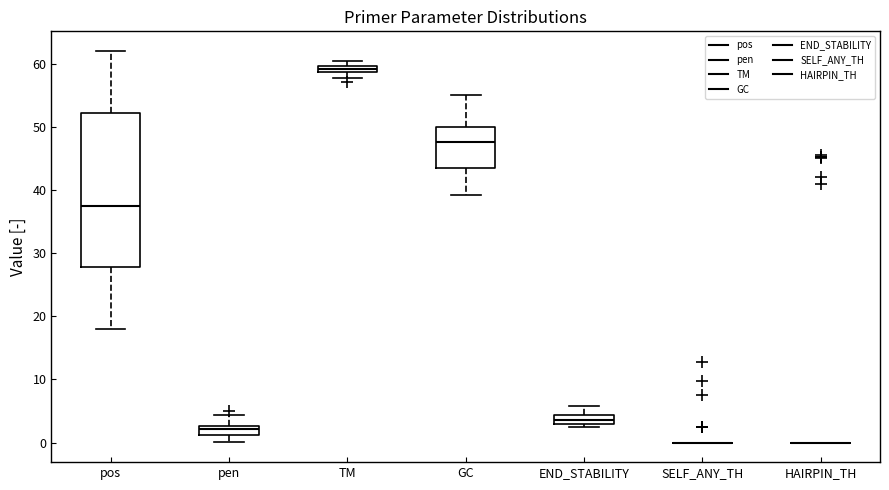

Where is the lower edge of the box for END_STABILITY on the y-axis? The values are not printed on the chart, so give them approximately, as read against the axis.

3